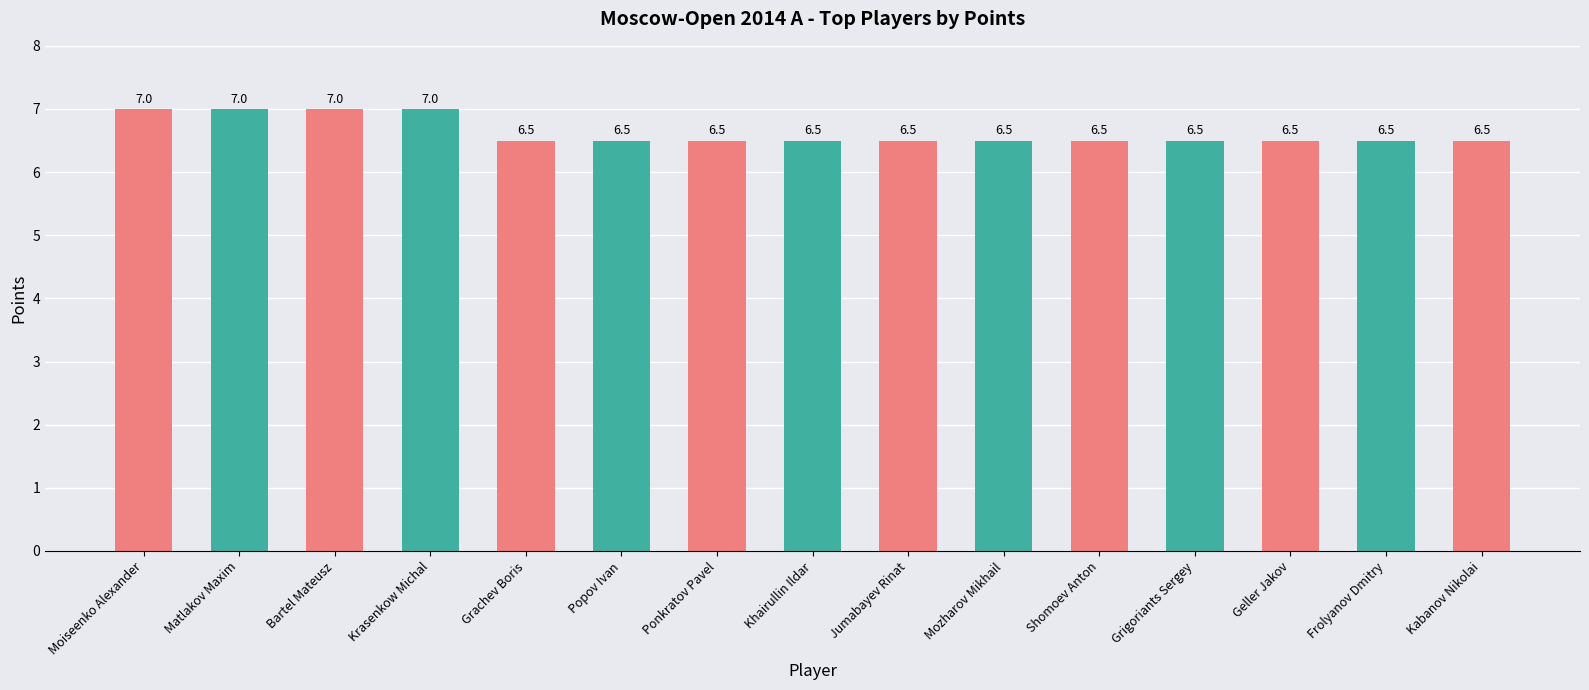

What is the label of the 14th bar from the right?

Matlakov Maxim